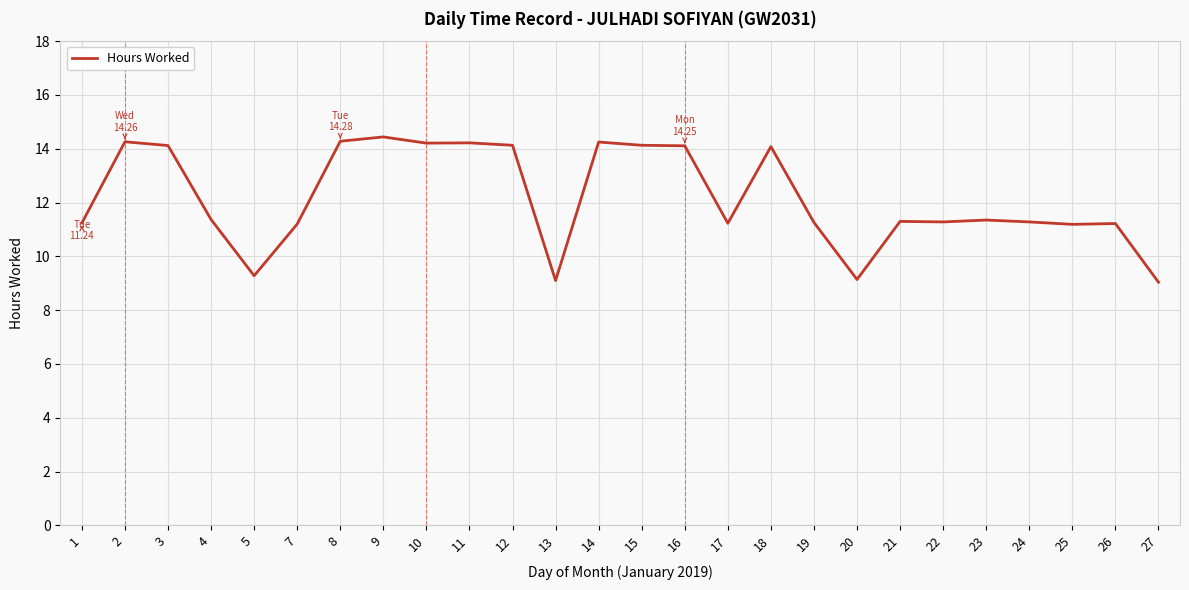

Does the chart have visible grid lines?

Yes